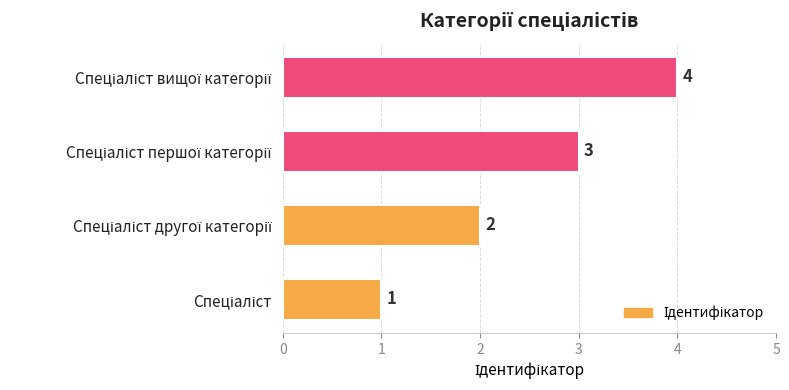

Does the chart contain stacked bars?

No